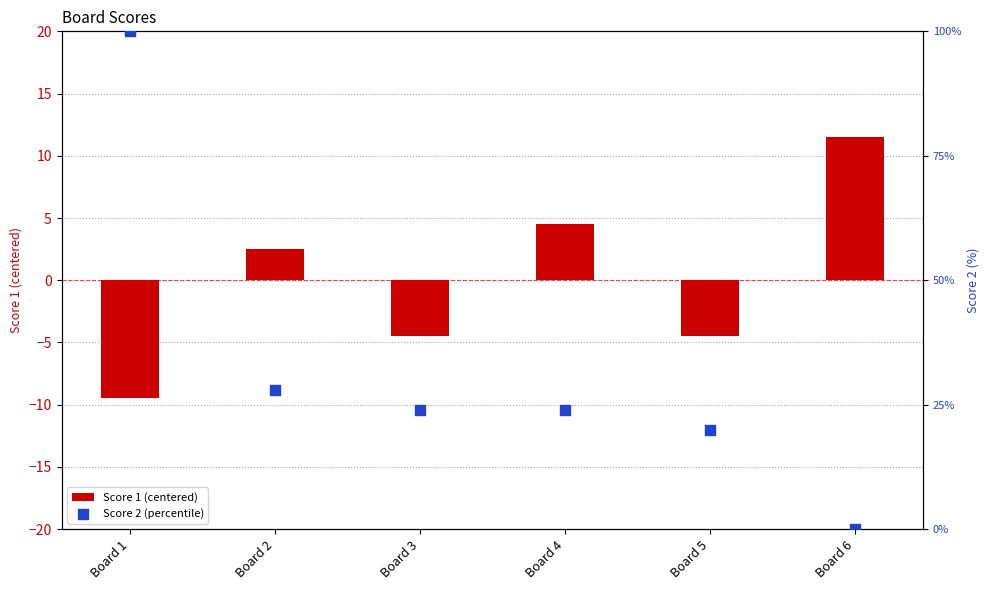

Which series has the largest Y range (max minus min)?

Score 2 (percentile)